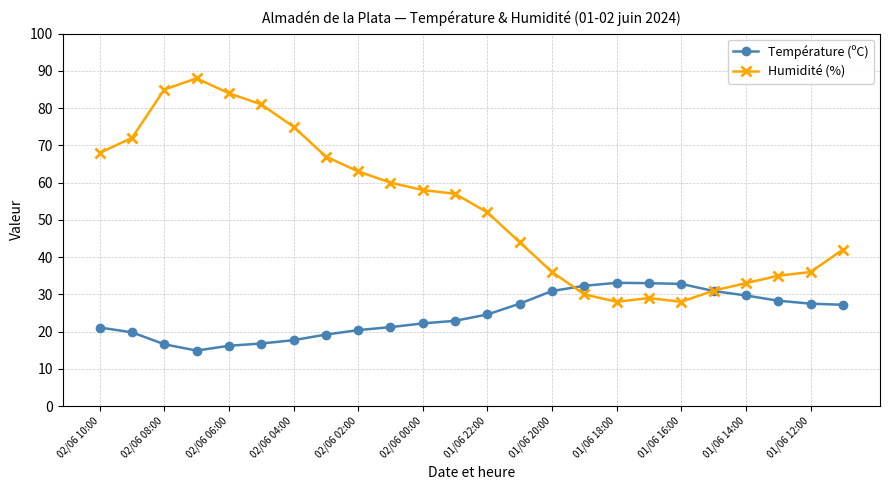

Rank the series by their maximum value, from highest to lowest.

Humidité (%), Température (ºC)